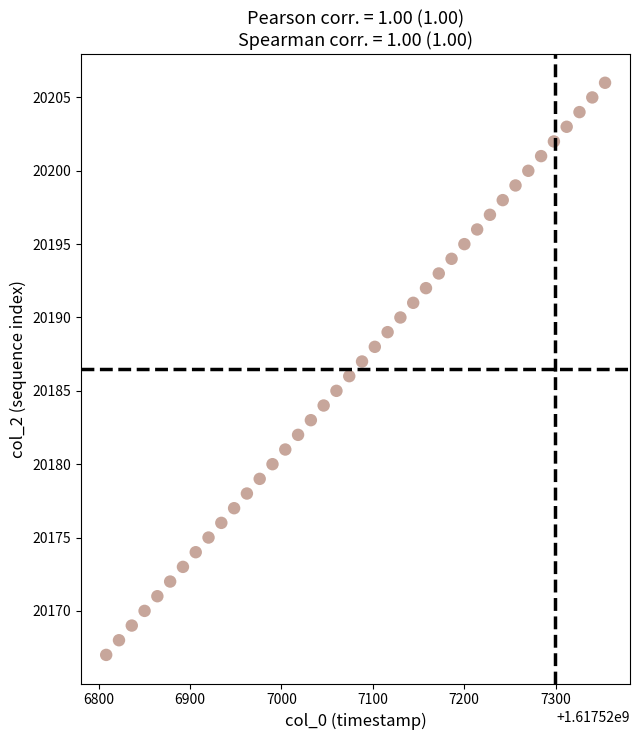

What is the range of Y values (max minus min)?

39